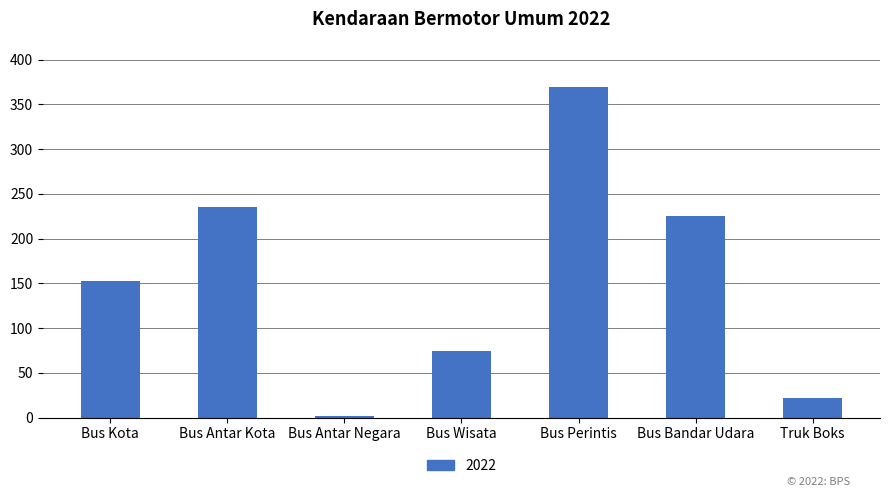

List the labels in order of value, largest first.

Bus Perintis, Bus Antar Kota, Bus Bandar Udara, Bus Kota, Bus Wisata, Truk Boks, Bus Antar Negara